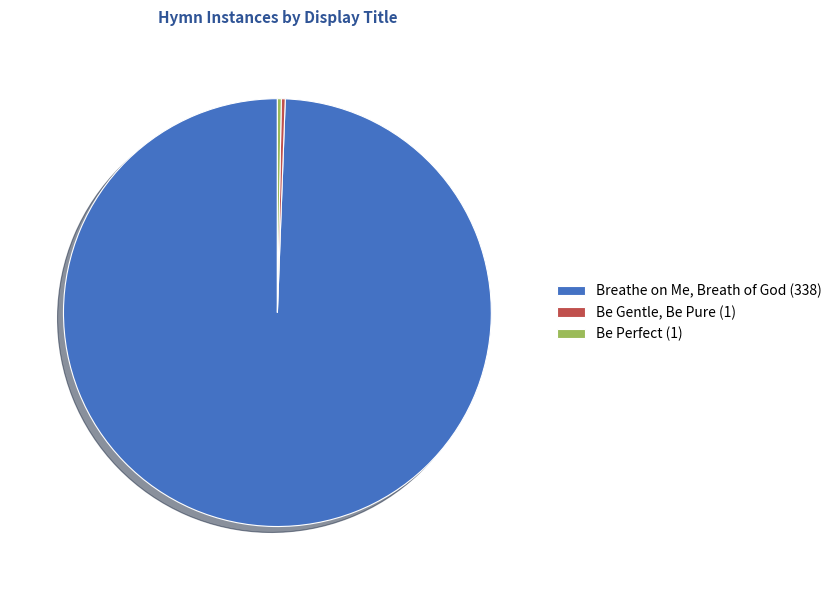

Is it true that Be Perfect (1) is 13% of the pie?

False